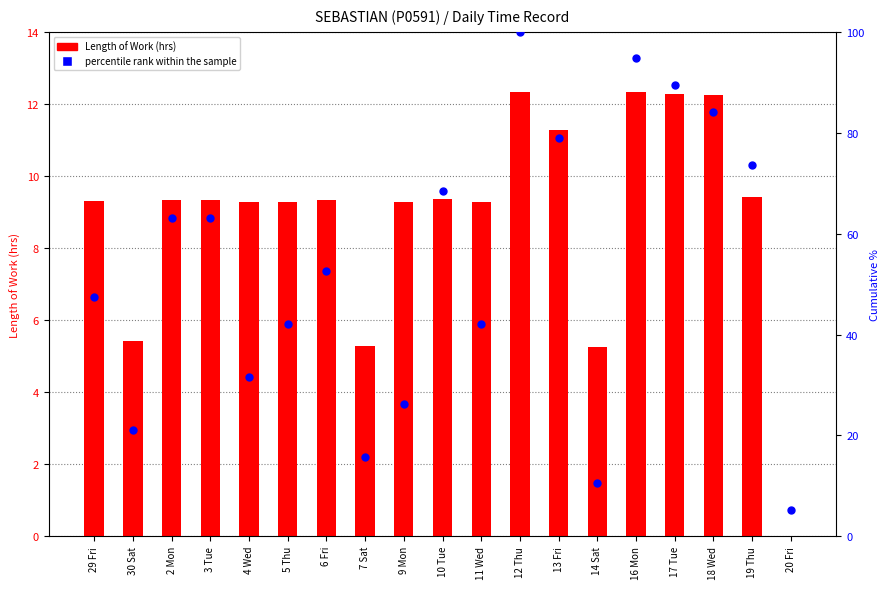

At which category is the sum across all series the highest?

12 Thu